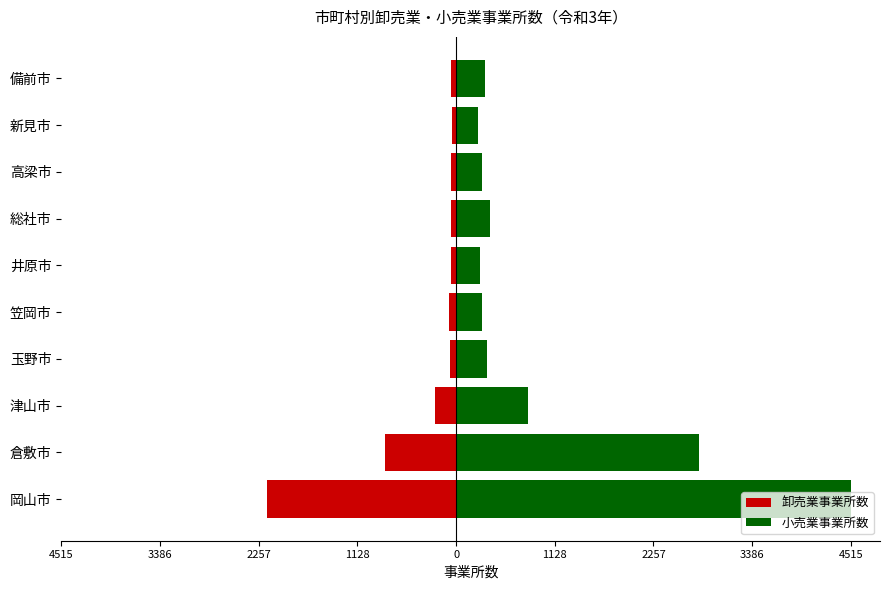

Reading left to right, extract all data points from this chart.

卸売業事業所数: -2158	-814	-242	-72	-79	-56	-56	-53	-45	-60
小売業事業所数: 4515	2783	826	358	293	279	388	298	252	327